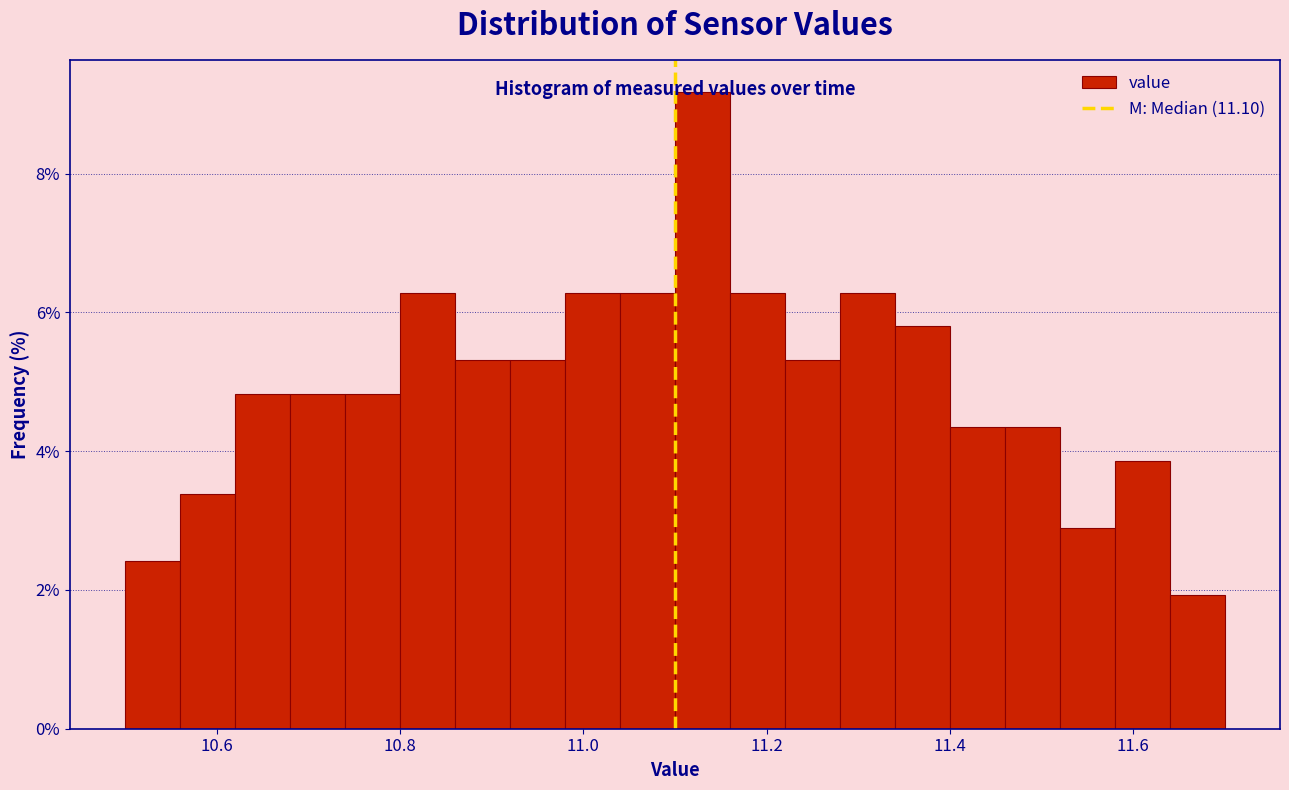

Read against the x-axis, roughly where is the centre of the tallest bar?

11.14